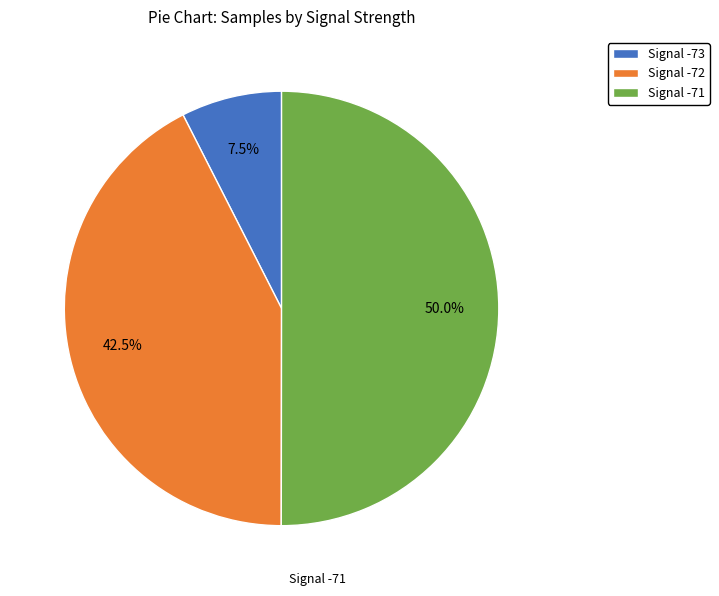

Rank the categories by value from lowest to highest.

Signal -73, Signal -72, Signal -71